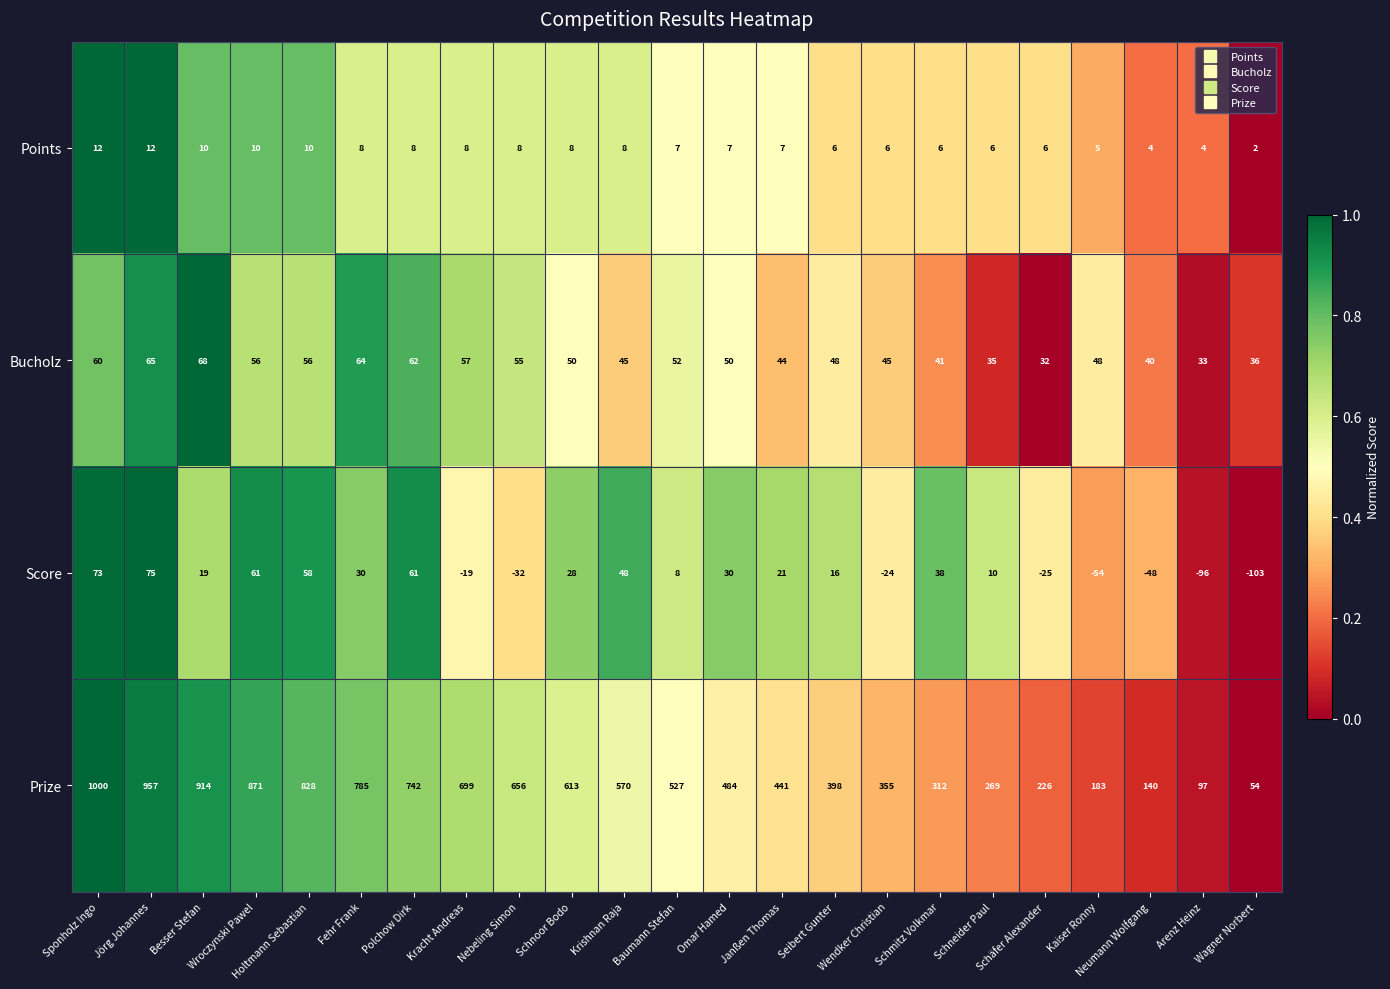

At how many categories does at least one series exceed 0?

23